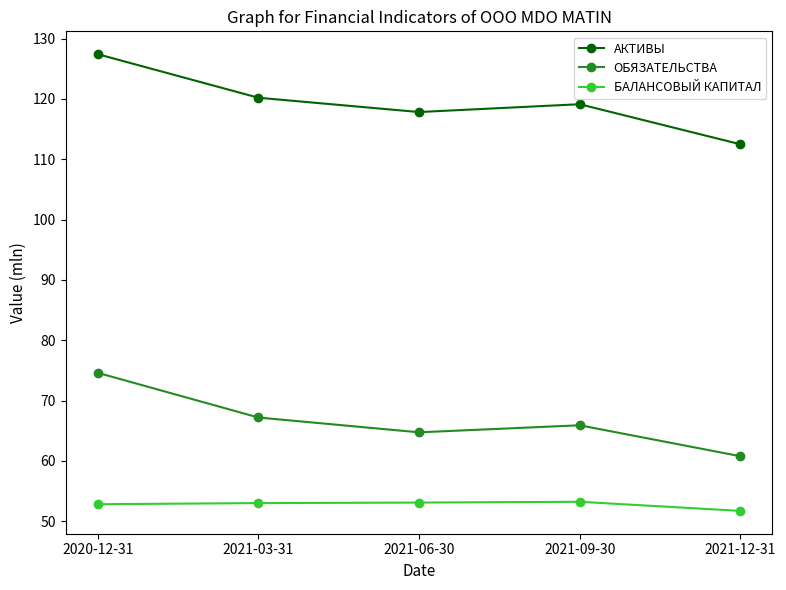

What value does the ОБЯЗАТЕЛЬСТВА series have at 2021-09-30?

65.9